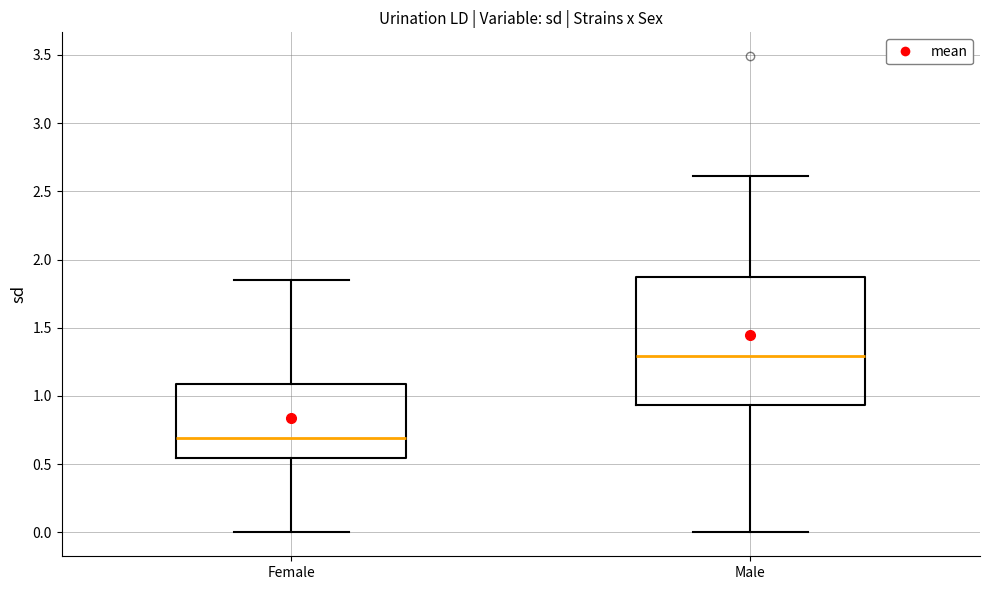

Where does the median line of the box for Male sit on the y-axis? The values are not printed on the chart, so give them approximately, as read against the axis.

1.30